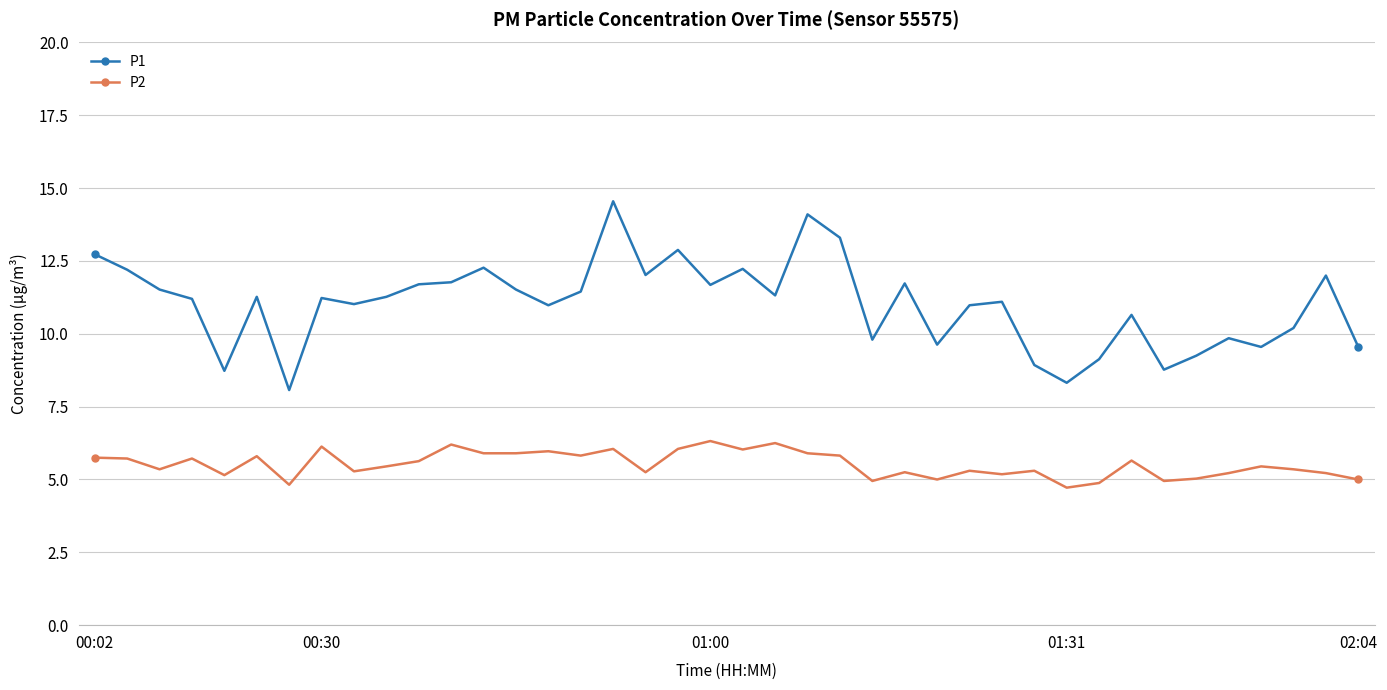

Rank the series by their average value, from highest to lowest.

P1, P2